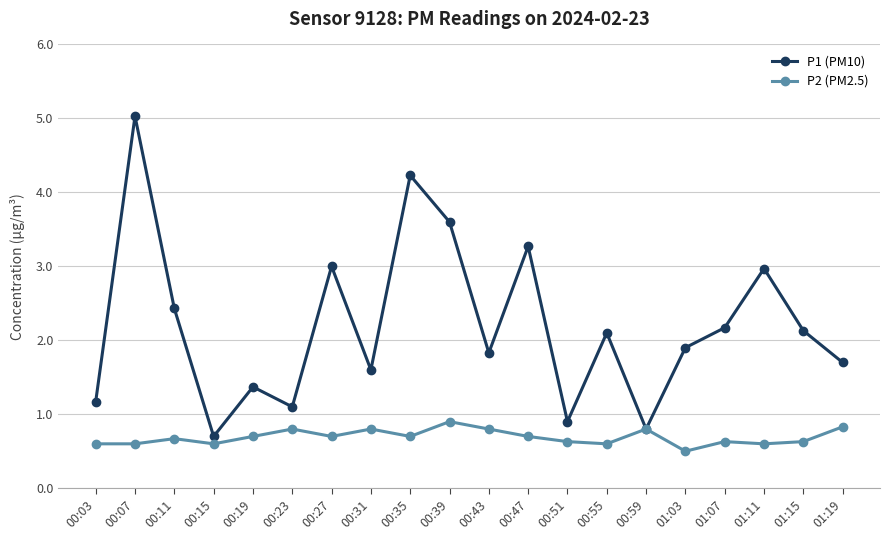

At which label does P1 (PM10) reach its minimum?

00:15